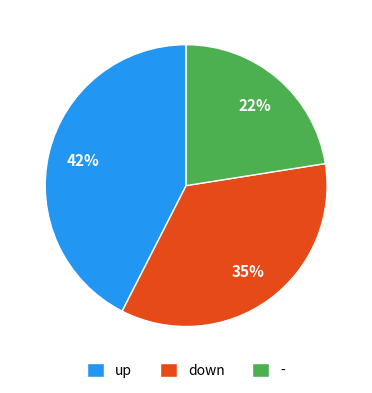

Approximately how many times larger is the value at down compared to -?

1.6